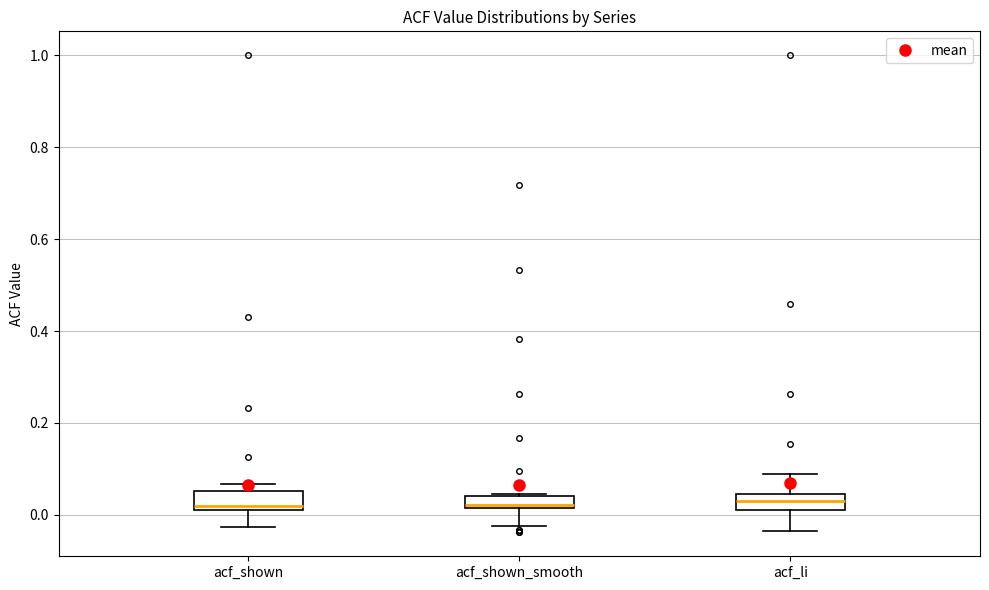

Where is the upper edge of the box for acf_shown on the y-axis? The values are not printed on the chart, so give them approximately, as read against the axis.

0.06